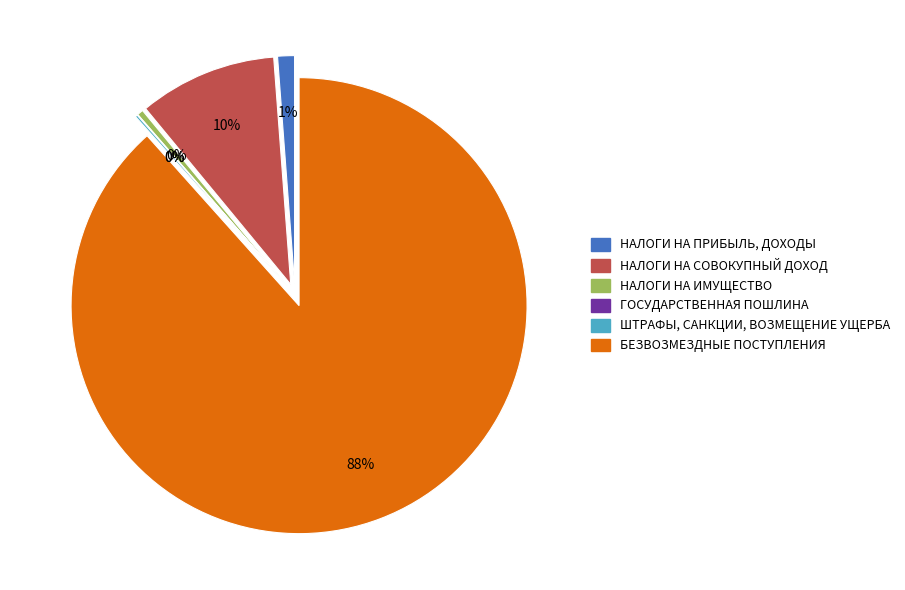

The БЕЗВОЗМЕЗДНЫЕ ПОСТУПЛЕНИЯ slice represents 97% of the pie. True or false?

False